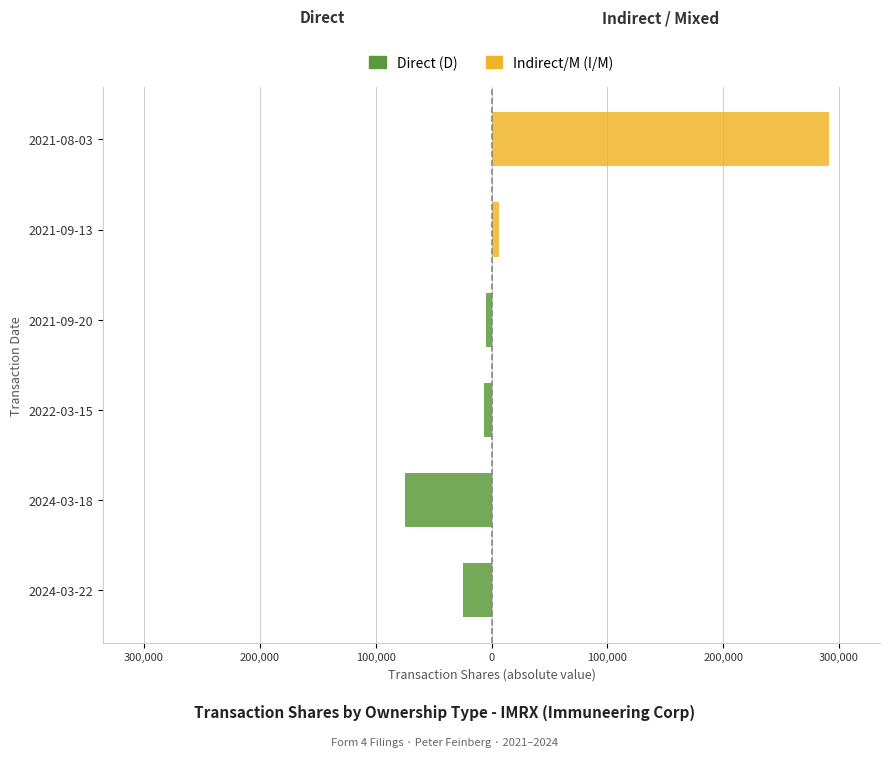

How many series are shown in this chart?

2